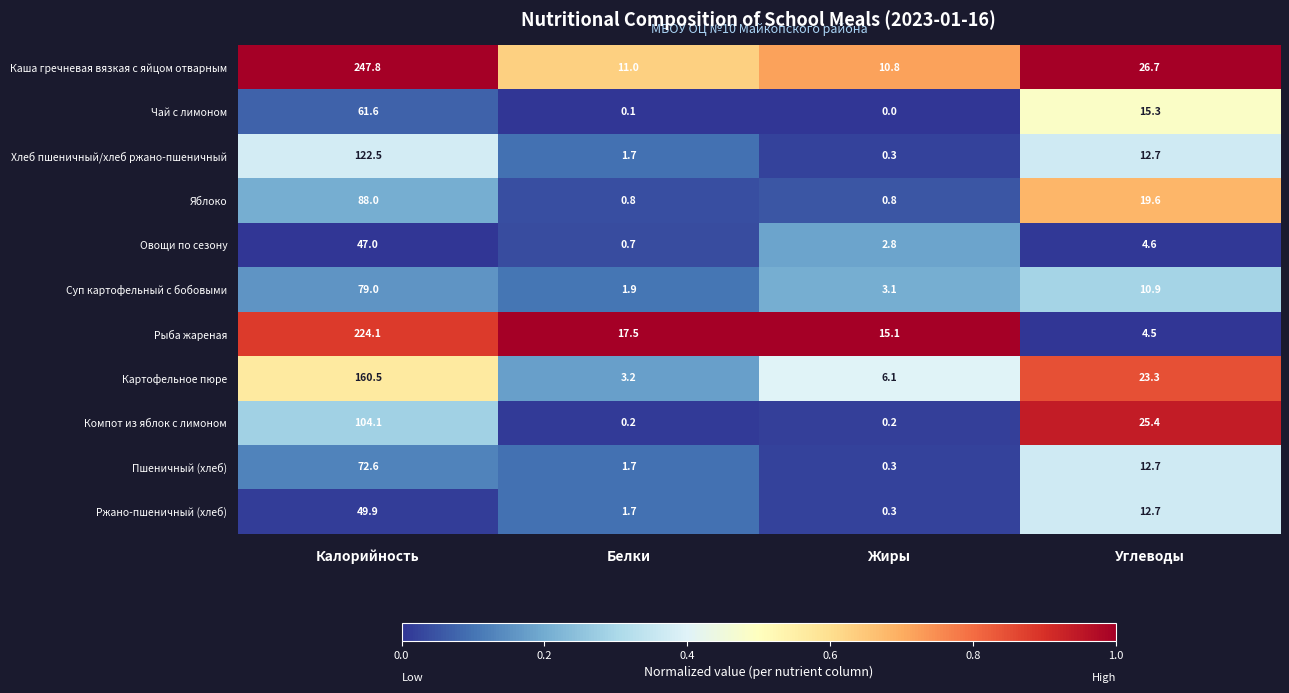

Rank the series by their maximum value, from highest to lowest.

Каша гречневая вязкая с яйцом отварным, Рыба жареная, Картофельное пюре, Хлеб пшеничный/хлеб ржано-пшеничный, Компот из яблок с лимоном, Яблоко, Суп картофельный с бобовыми, Пшеничный (хлеб), Чай с лимоном, Ржано-пшеничный (хлеб), Овощи по сезону